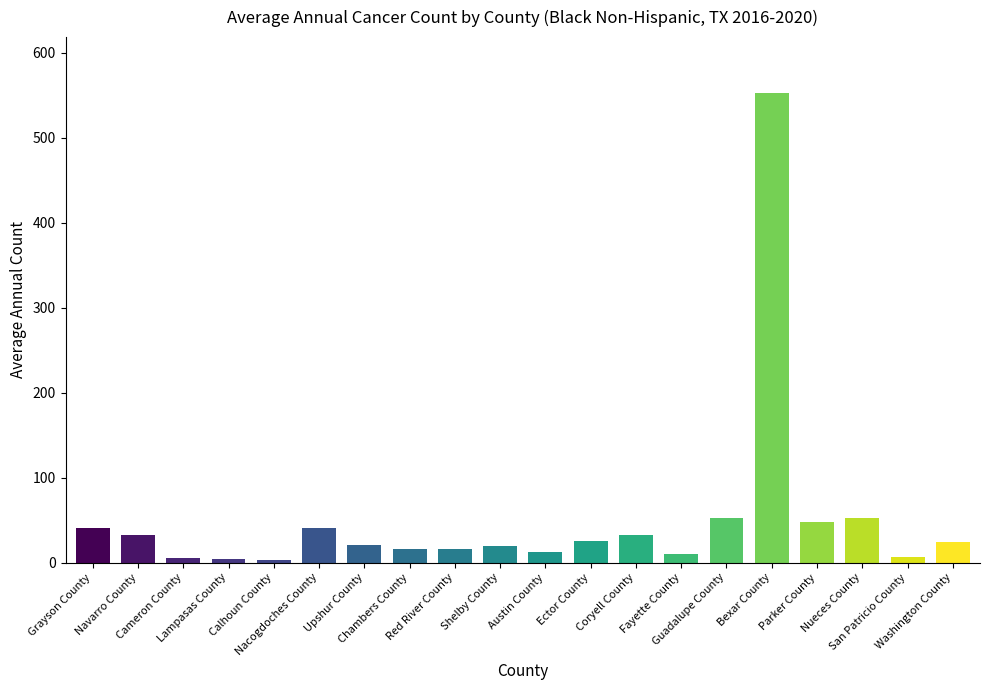

What is the difference between the second highest and second lowest values?

49